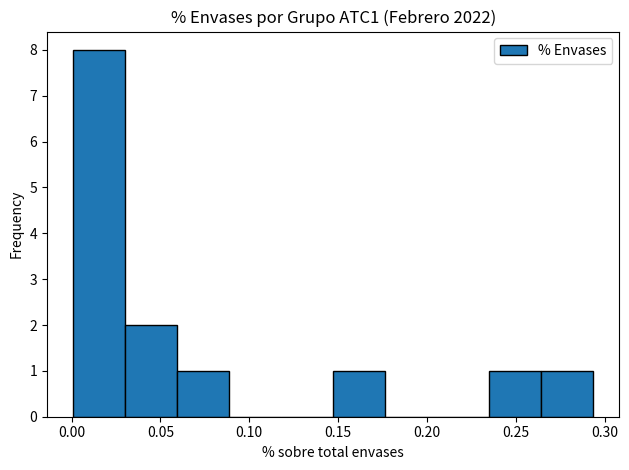

What is the height of the bar covering 0.145 to 0.175 on the x-axis? Neither the bar edges nor the heights are printed on the chart, so give them approximately, as read against the axes.

1